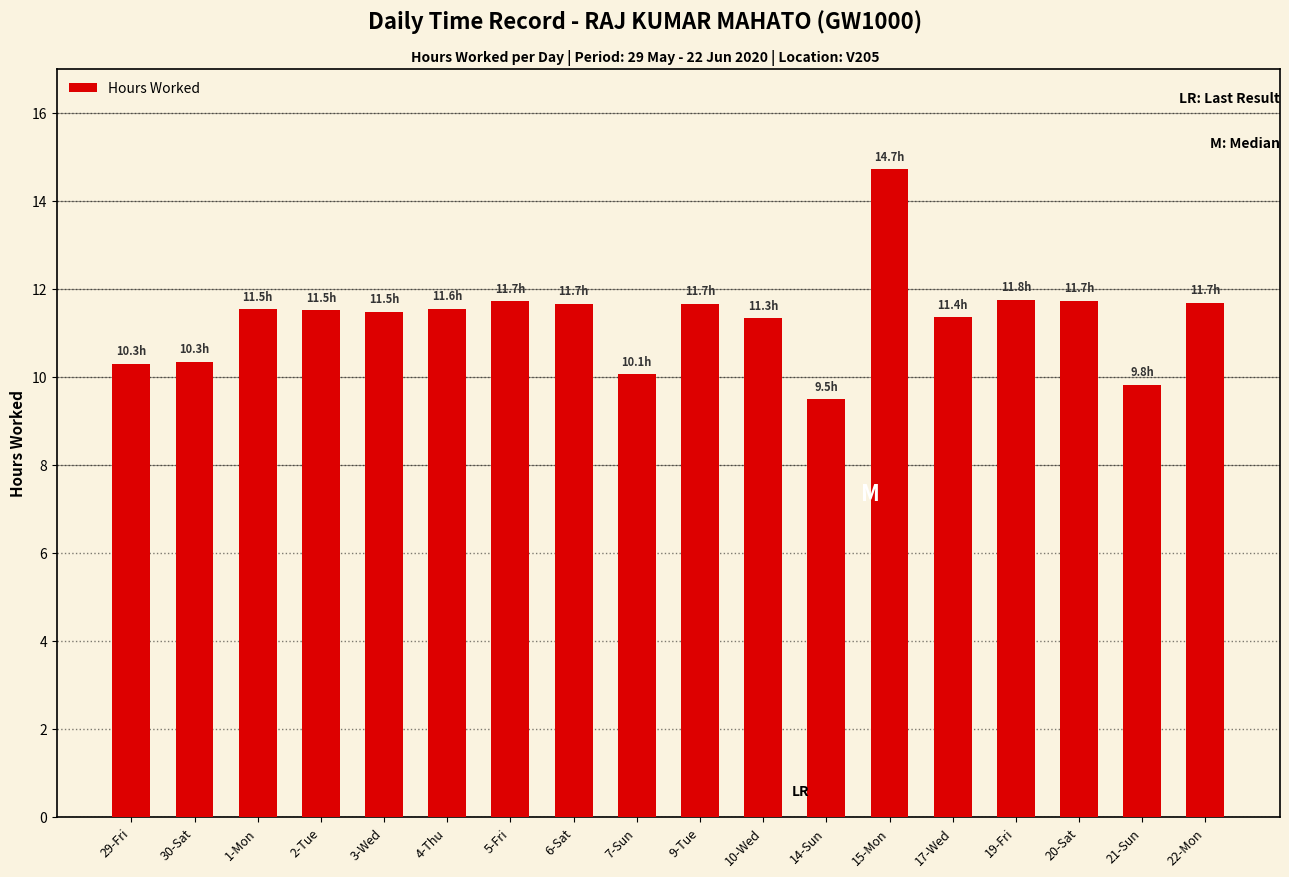

True or false: the data shows 3.4 at 30-Sat.

False